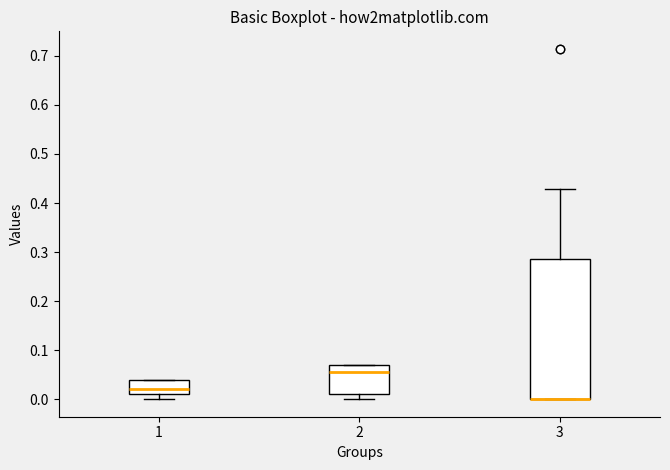

Where is the upper edge of the box at x = 3 on the y-axis? The values are not printed on the chart, so give them approximately, as read against the axis.

0.29